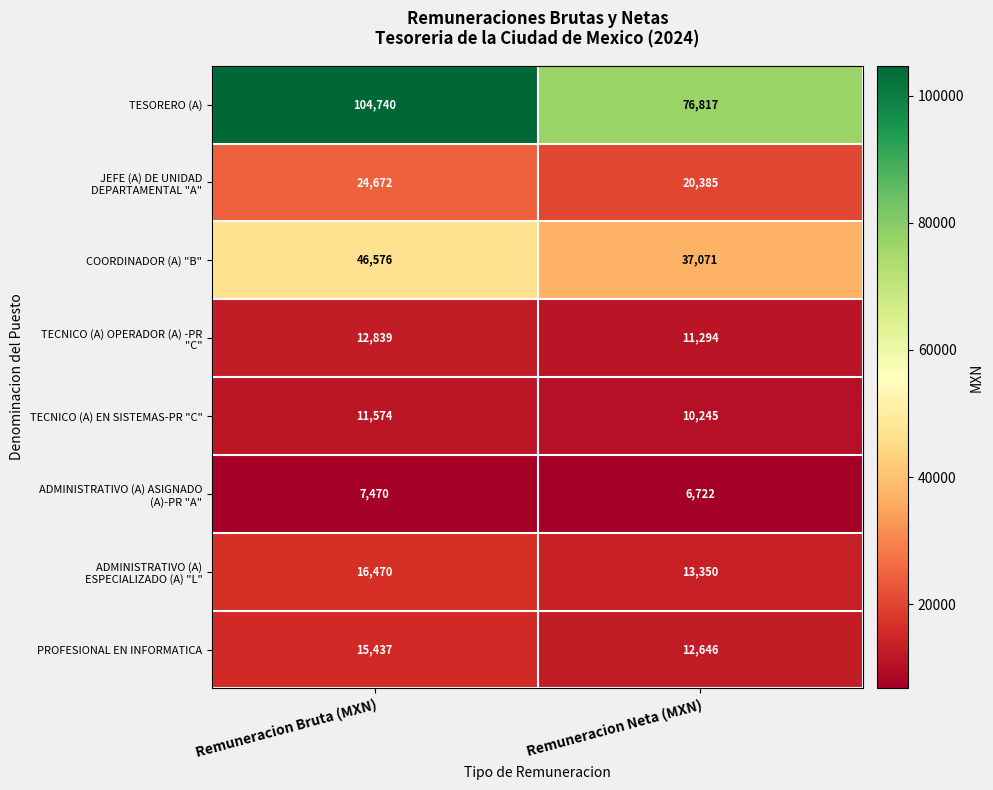

List the labels in order of TECNICO (A) EN SISTEMAS-PR "C" value, largest first.

Remuneracion Bruta (MXN), Remuneracion Neta (MXN)